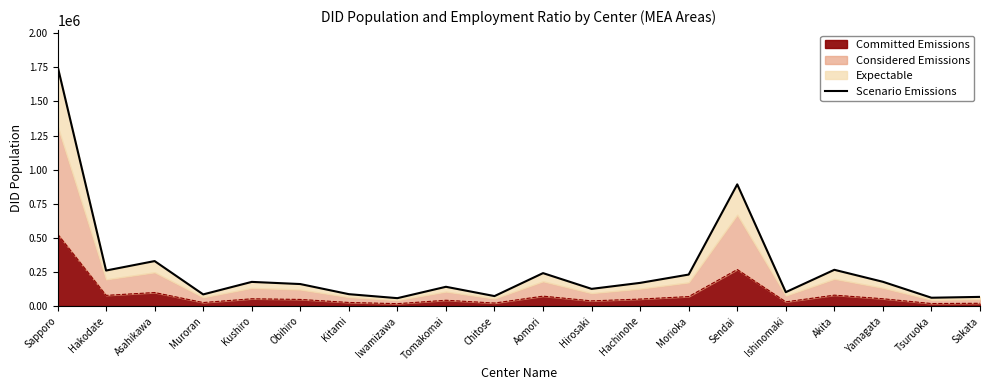

What position from the right is Tomakomai?

12